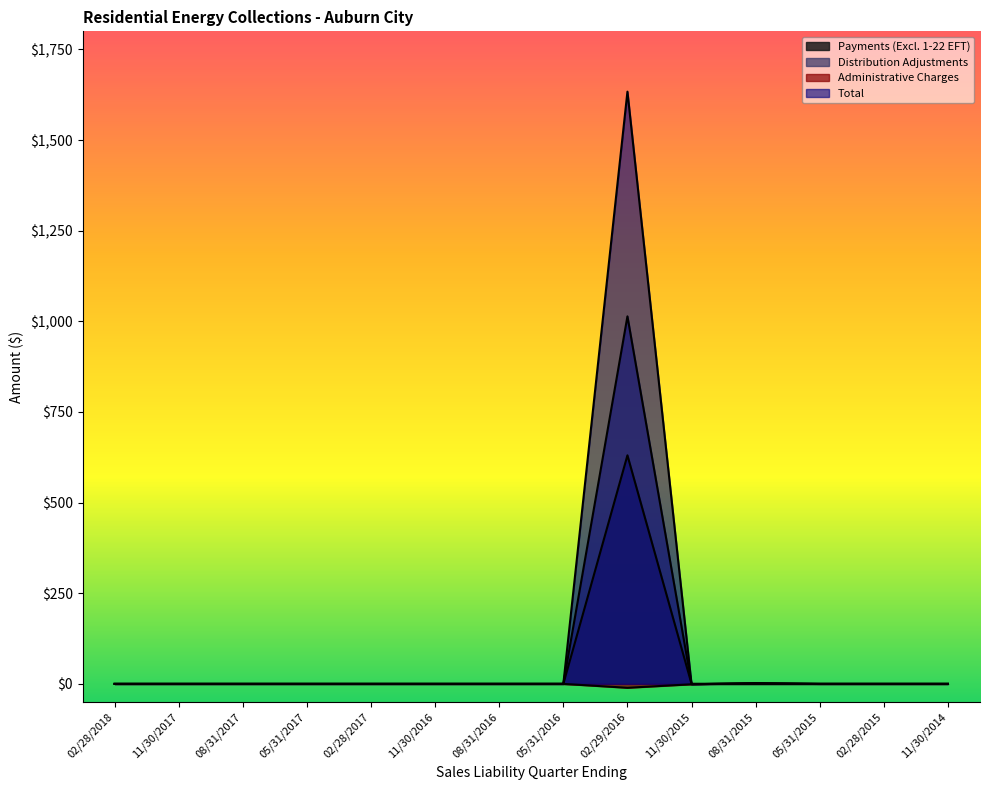

Rank the series at 08/31/2017 from highest to lowest value.

Payments (Excl. 1-22 EFT), Distribution Adjustments, Administrative Charges, Total